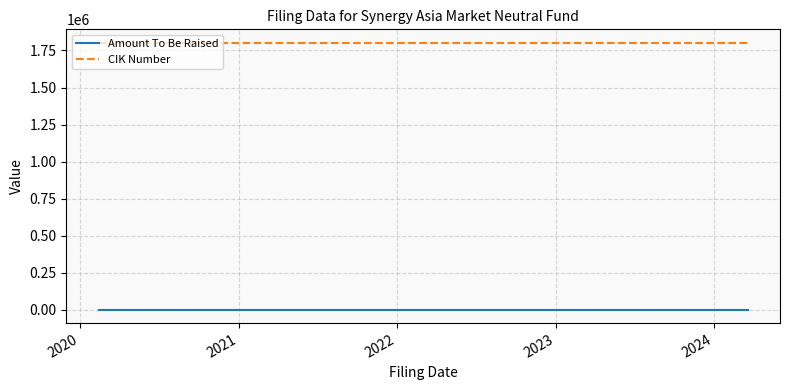

What is the average value of the CIK Number series?

1802619